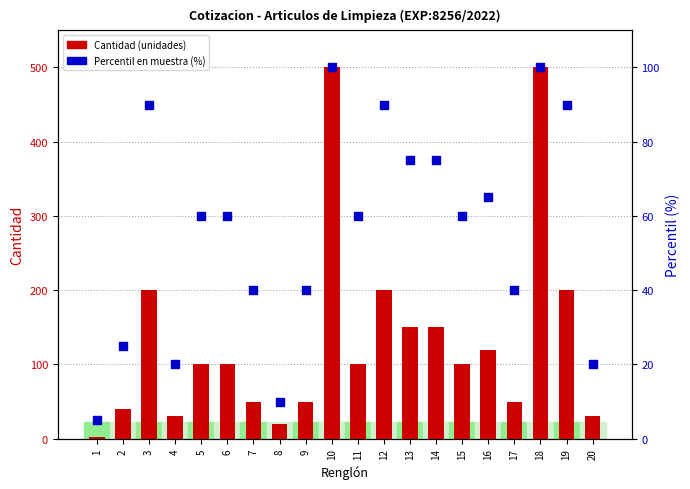

Which series has the largest total across all categories?

Cantidad (unidades)